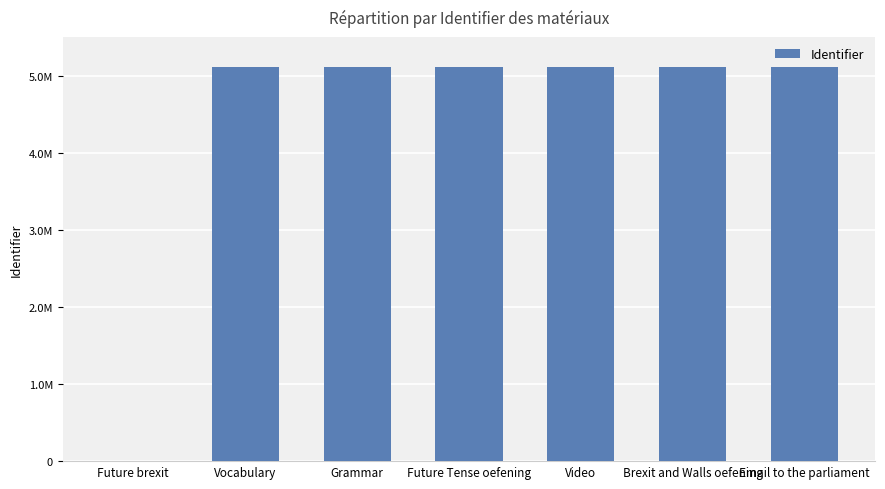

How many data points does each series have?

7